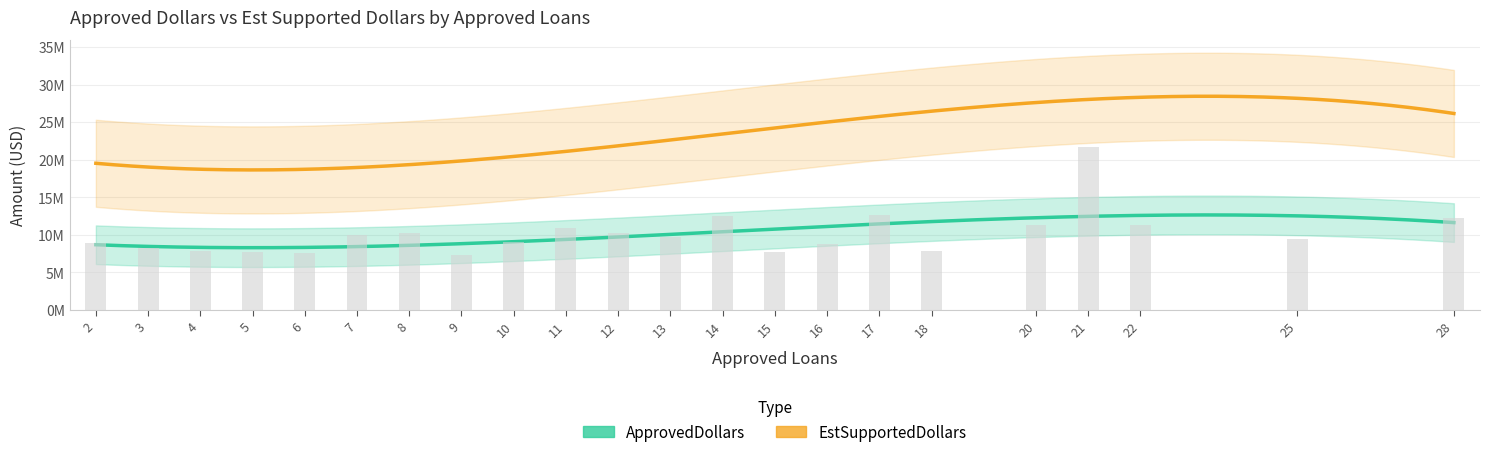

Read the value at 11.

10907000